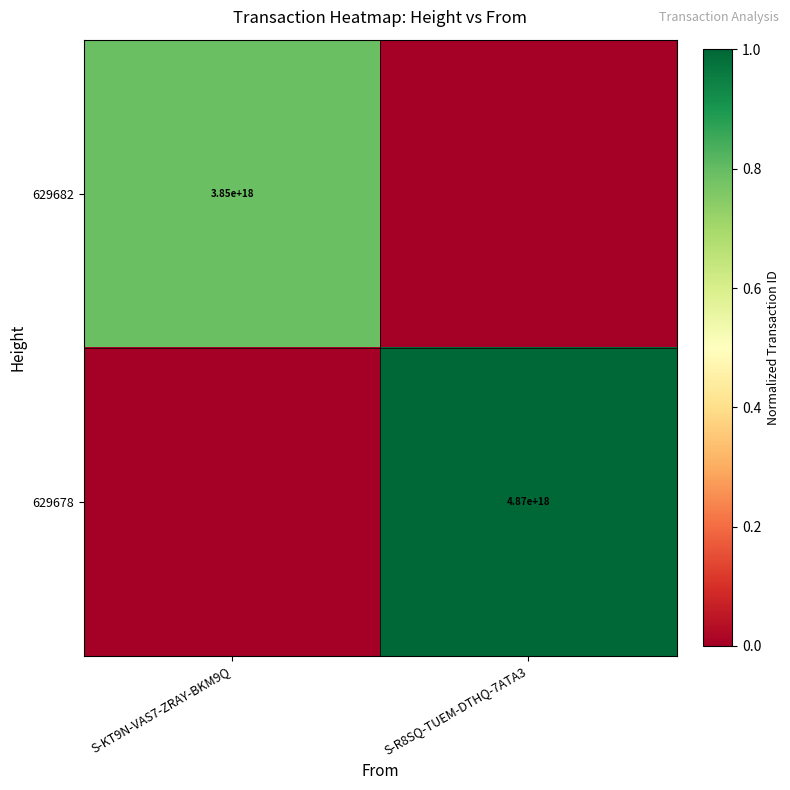

Is the value of 629678 at S-R8SQ-TUEM-DTHQ-7ATA3 greater than the value of 629682 at S-KT9N-VAS7-ZRAY-BKM9Q?

Yes